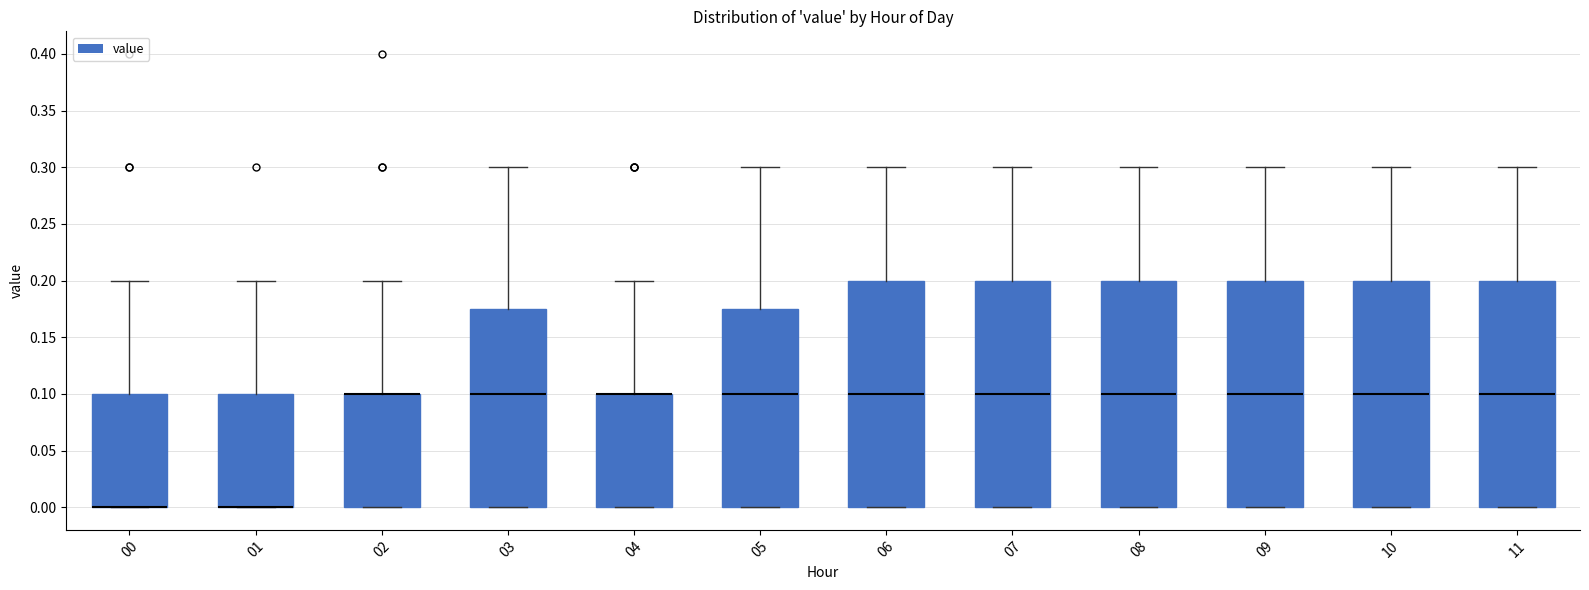

Reading left to right, read every box against the y-axis: the position of its median line, the range the box covers, and the ends of its whiskers. The values are not printed on the chart, so give them approximately, as read against the axis.

00: median 0.000 (drawn on the box's lower edge), box 0.000 to 0.100, whiskers 0.000 to 0.200
01: median 0.000 (drawn on the box's lower edge), box 0.000 to 0.100, whiskers 0.000 to 0.200
02: median 0.100 (drawn on the box's upper edge), box 0.000 to 0.100, whiskers 0.000 to 0.200
03: median 0.100, box 0.000 to 0.175, whiskers 0.000 to 0.300
04: median 0.100 (drawn on the box's upper edge), box 0.000 to 0.100, whiskers 0.000 to 0.200
05: median 0.100, box 0.000 to 0.175, whiskers 0.000 to 0.300
06: median 0.100, box 0.000 to 0.200, whiskers 0.000 to 0.300
07: median 0.100, box 0.000 to 0.200, whiskers 0.000 to 0.300
08: median 0.100, box 0.000 to 0.200, whiskers 0.000 to 0.300
09: median 0.100, box 0.000 to 0.200, whiskers 0.000 to 0.300
10: median 0.100, box 0.000 to 0.200, whiskers 0.000 to 0.300
11: median 0.100, box 0.000 to 0.200, whiskers 0.000 to 0.300